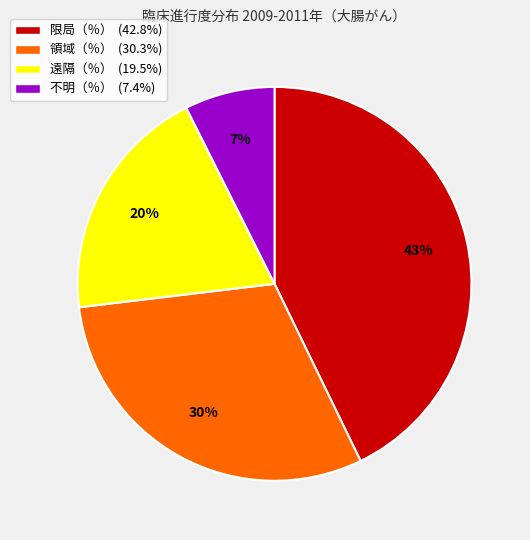

To the nearest percent, what is the combined percentage of 限局（％） and 不明（％）?

50%